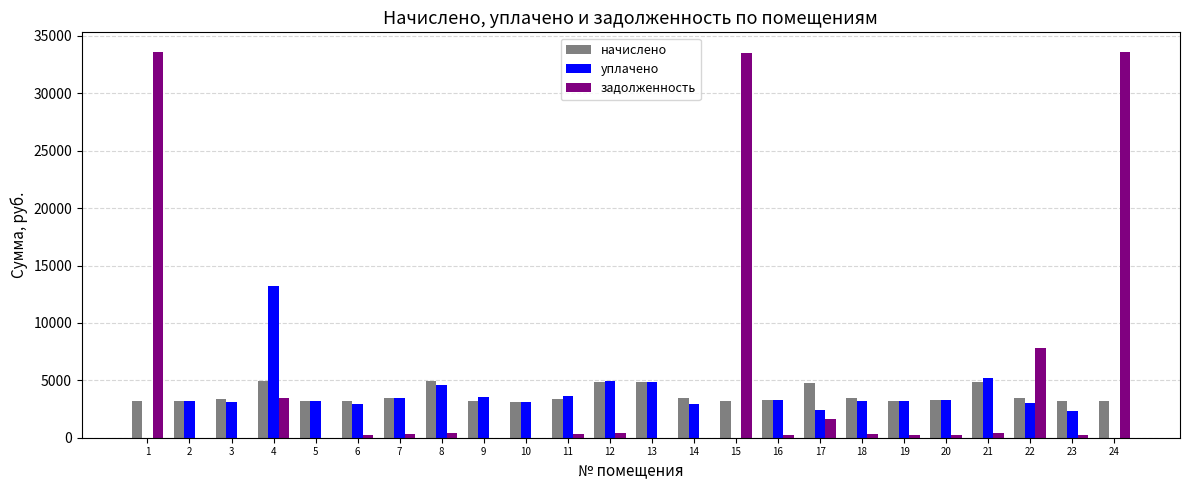

Is the value of уплачено at 15 greater than the value of начислено at 5?

No